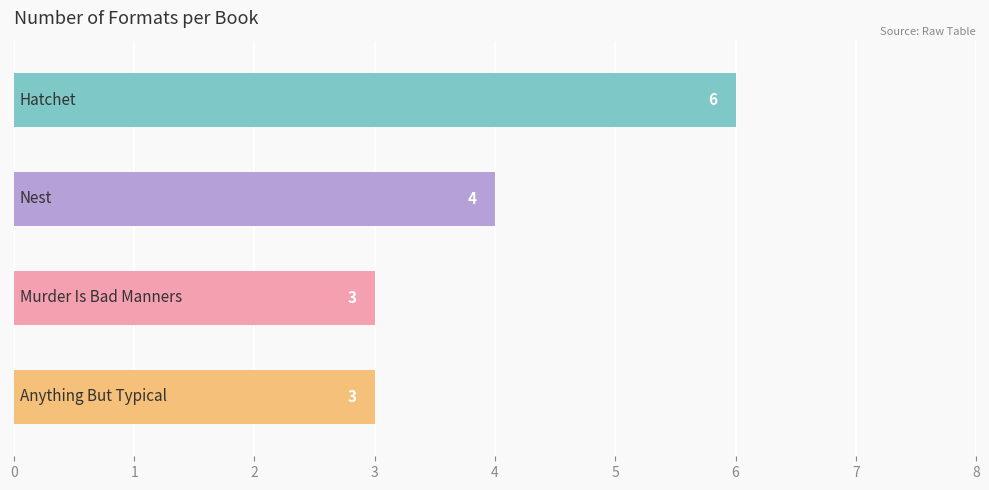

What is the average value?

4